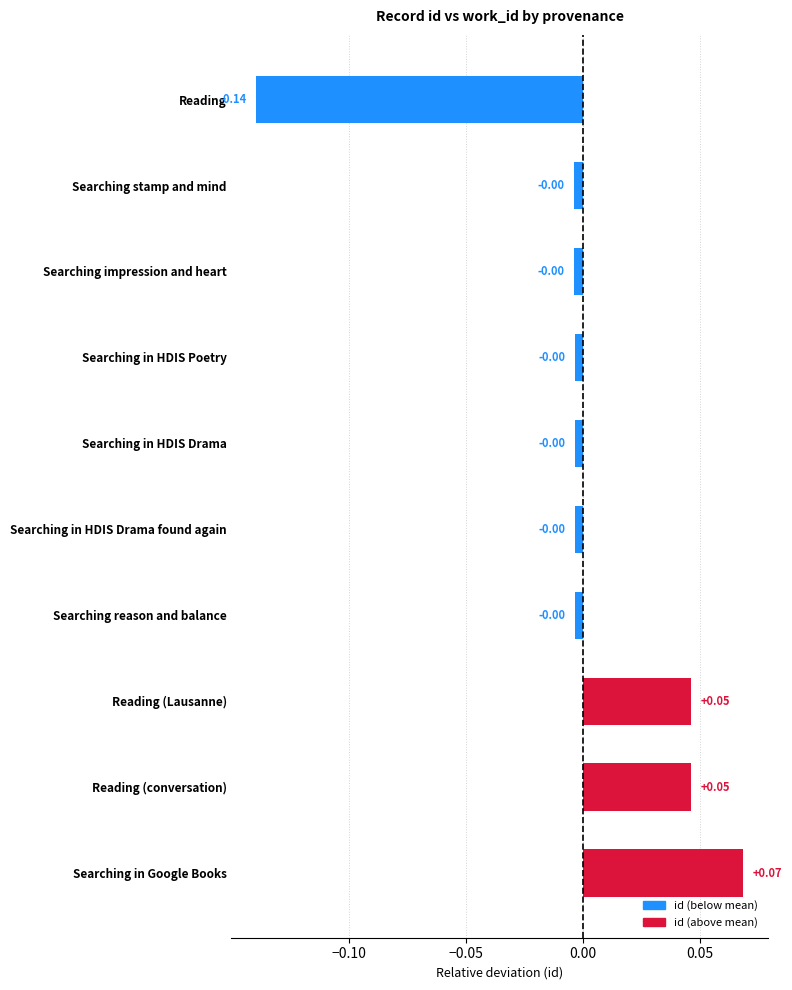

Which has a higher value, Searching stamp and mind or Reading (Lausanne)?

Reading (Lausanne)